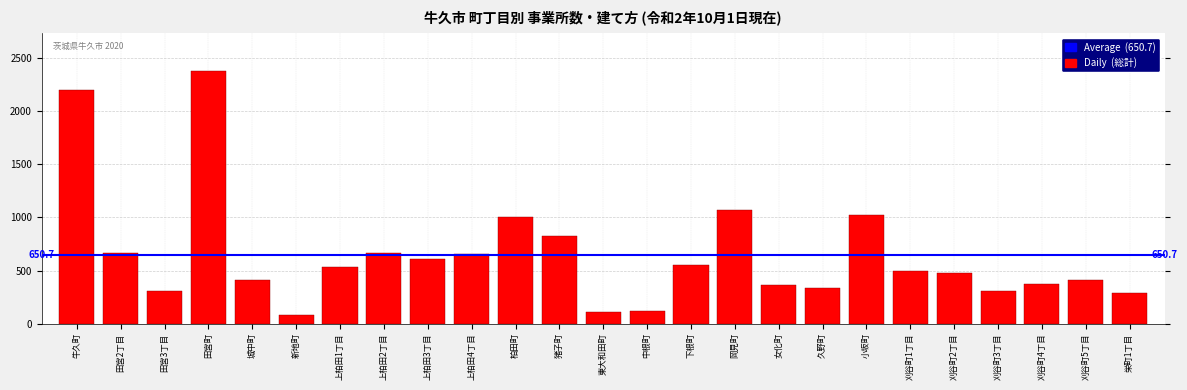

What is the approximate value at 栄町1丁目?

286